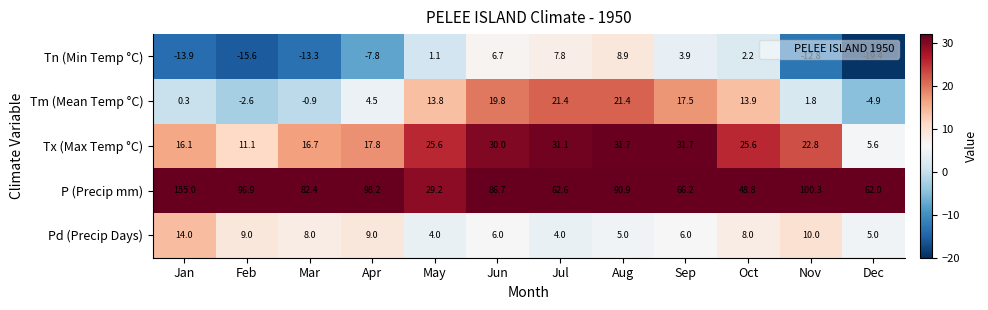

Which series has the largest range (max minus min)?

P (Precip mm)